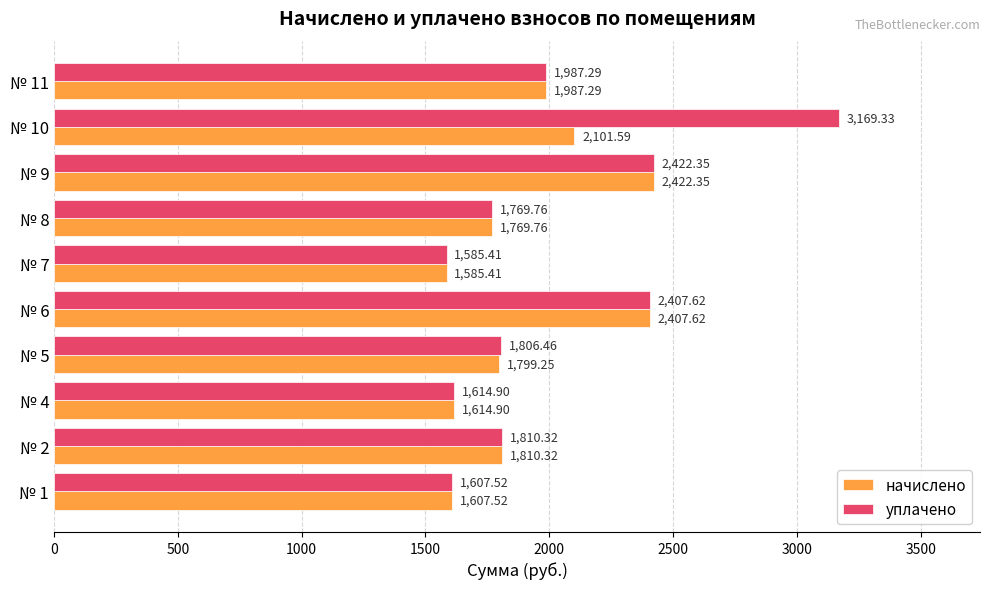

List the series in order of their overall mean, highest first.

уплачено, начислено